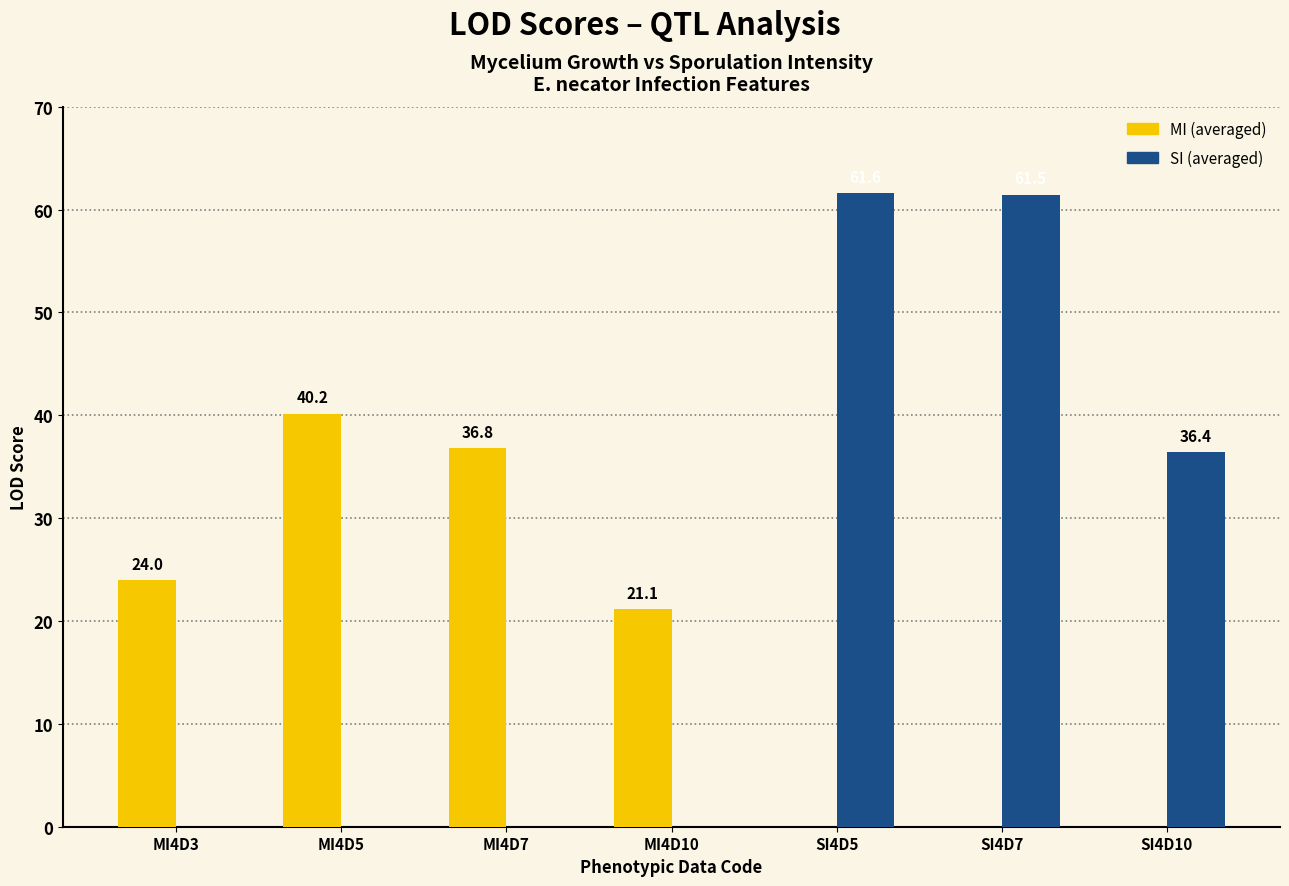

Which series changed the most between MI4D5 and SI4D5?

SI (averaged)